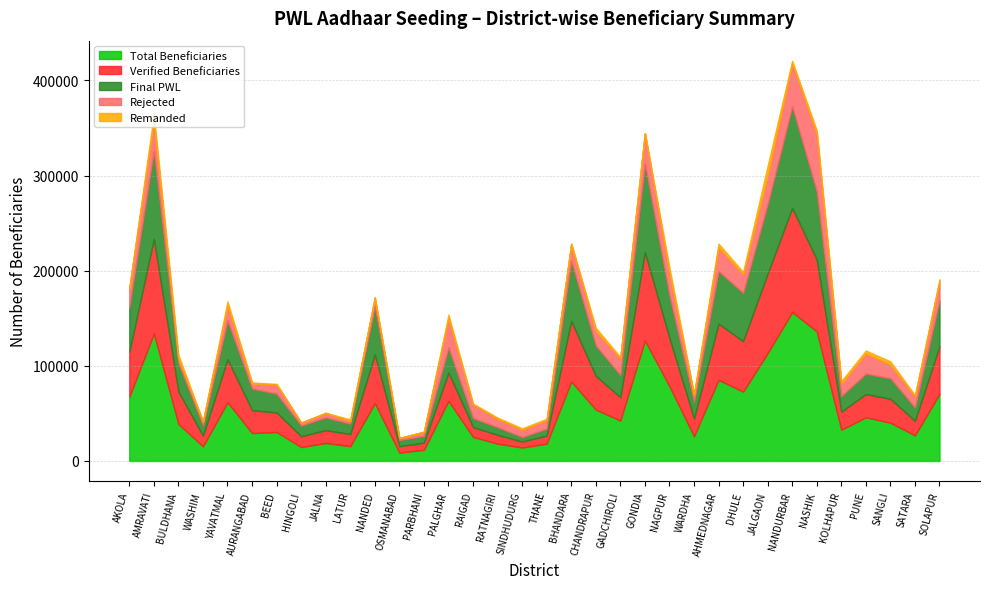

What is the sum of the Final PWL values at JALGAON and DHULE?

123677